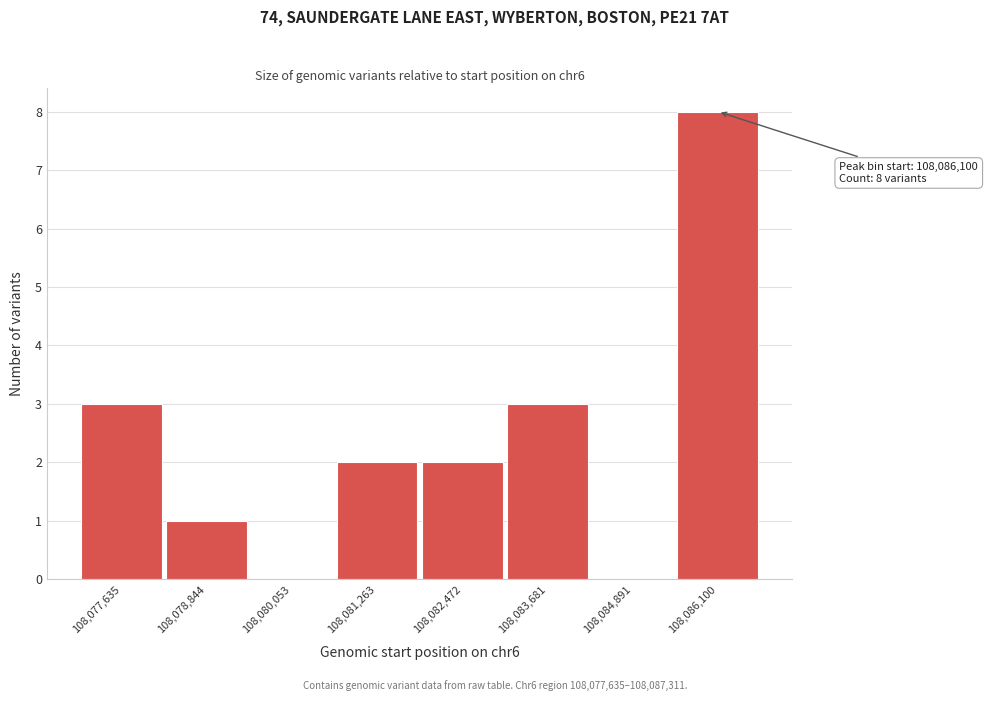

Reading right to left, extract all data points from this chart.

108,086,100=8	108,084,891=0	108,083,681=3	108,082,472=2	108,081,263=2	108,080,053=0	108,078,844=1	108,077,635=3